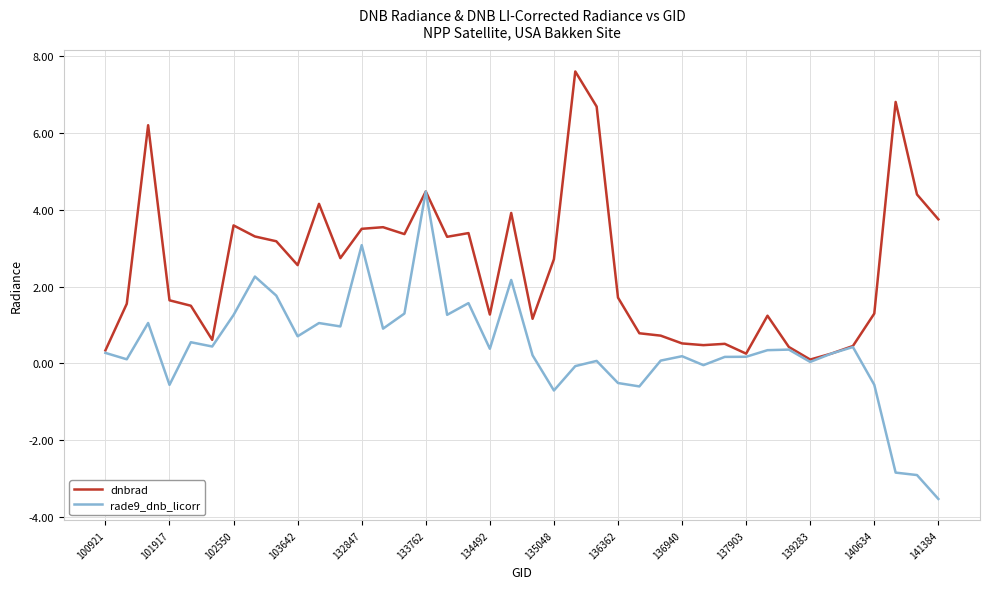

What is the minimum value shown in the chart?

-3.5